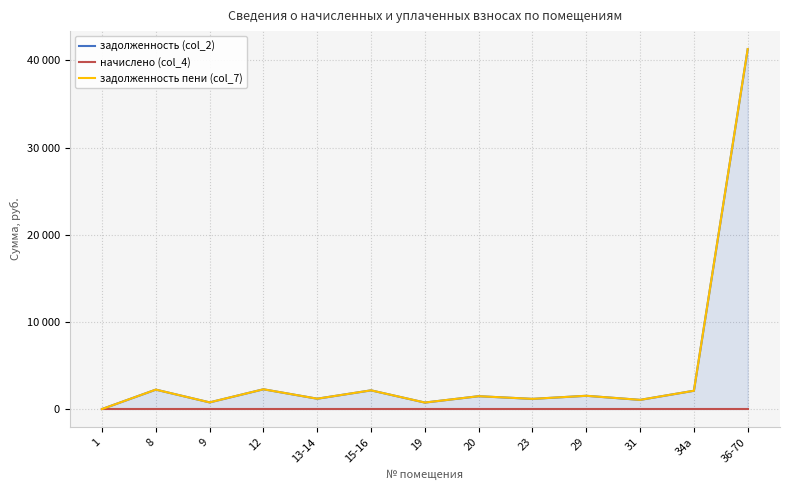

Reading left to right, transcribe all the data shown in this chart.

задолженность (col_2): 0.0	2228.9	765.3	2267.8	1187.3	2146.4	745.4	1473.6	1167.9	1522.4	1053.8	2100.2	41300.3
начислено (col_4): 0.0	0.0	0.0	0.0	0.0	0.0	0.0	0.0	0.0	0.0	0.0	0.0	0.0
задолженность пени (col_7): 0.0	2228.9	765.3	2267.8	1187.3	2146.4	745.4	1473.6	1167.9	1522.4	1053.8	2100.2	41300.3